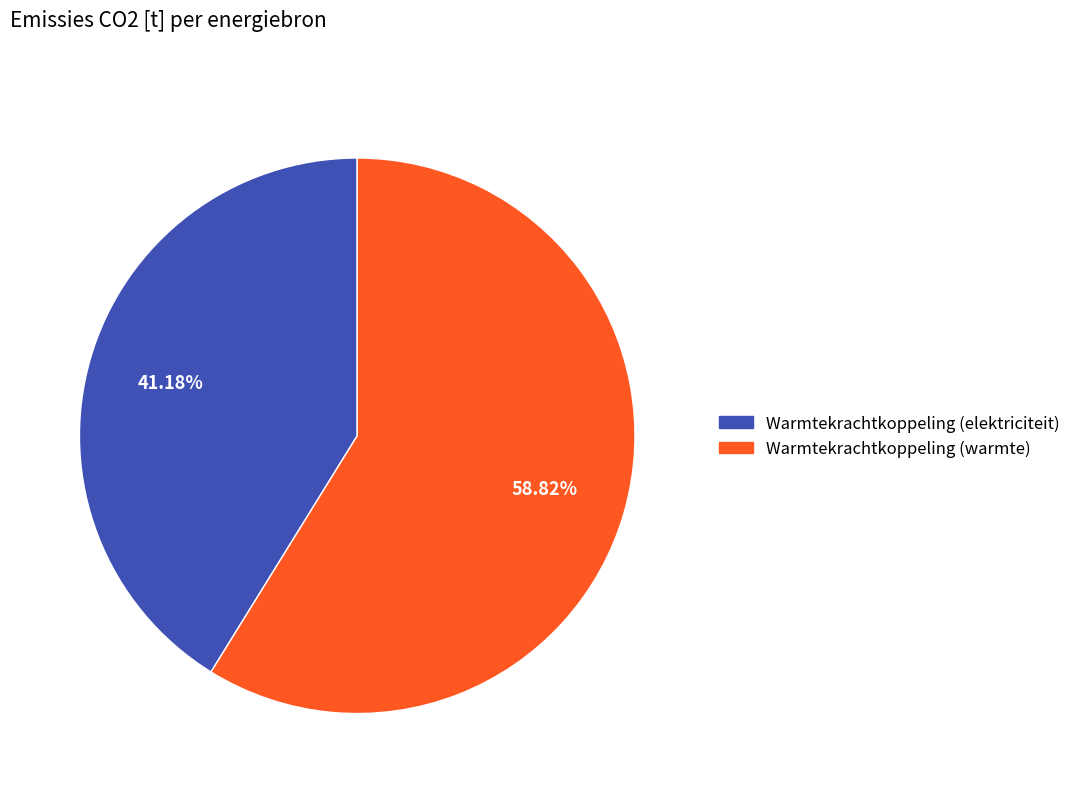

Count the number of slices in the pie.

2